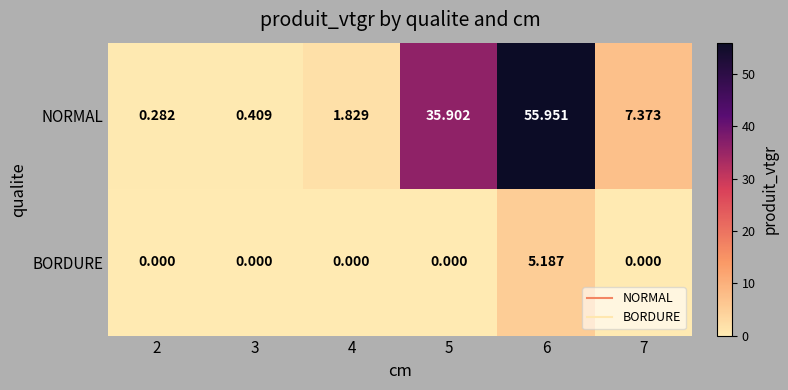

Between 2 and 3, which series saw the biggest shift?

NORMAL